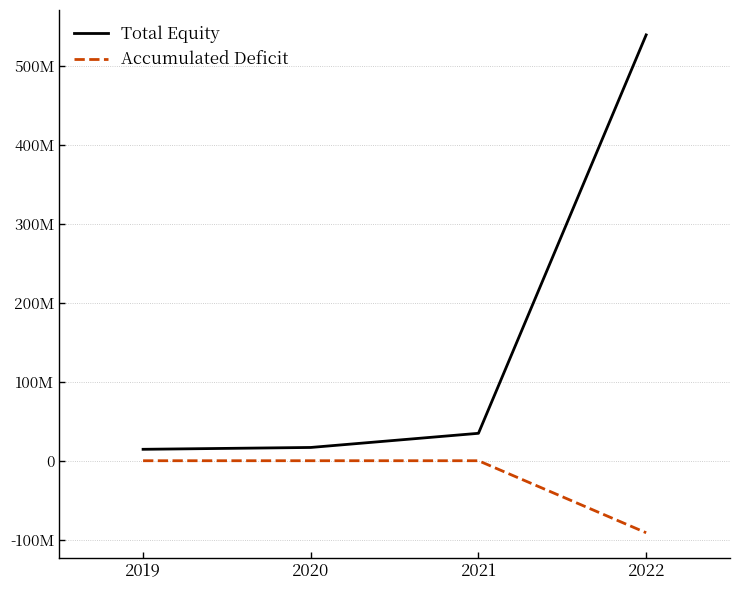

True or false: Accumulated Deficit has a value of 46080983 at 2020.

False